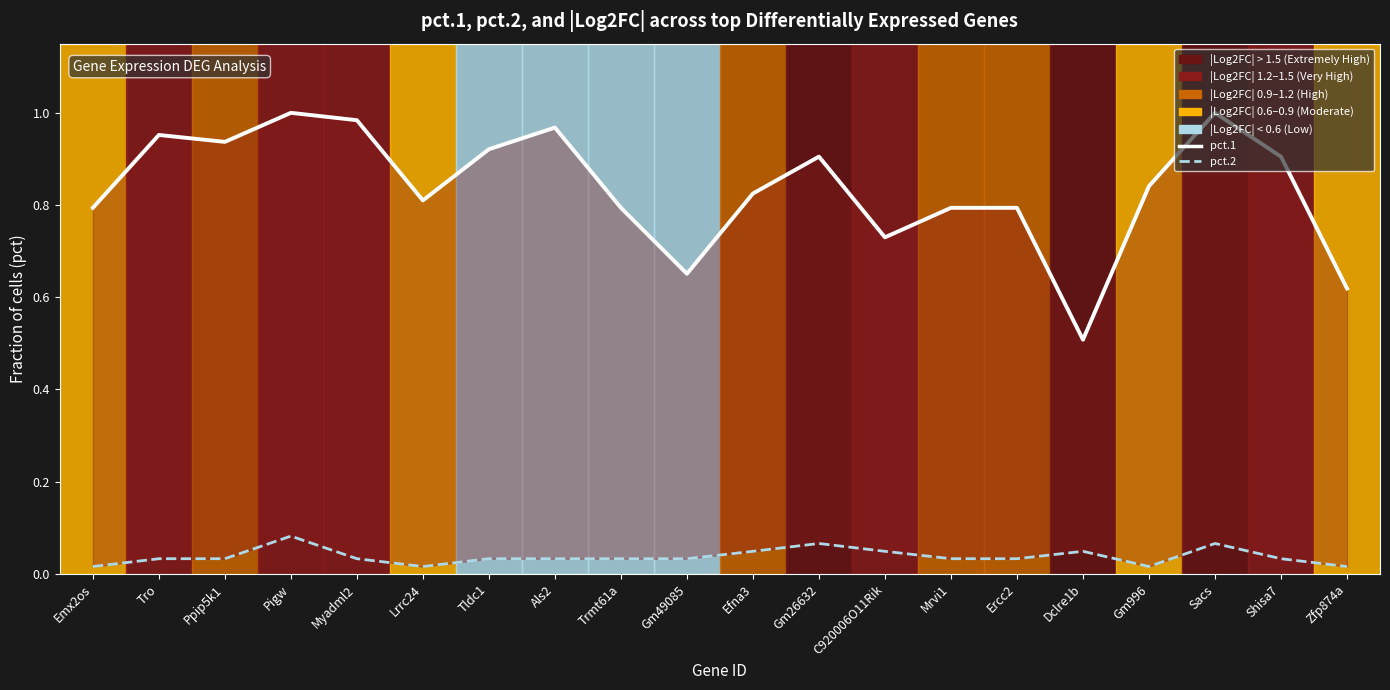

At which category is the sum across all series the highest?

Pigw